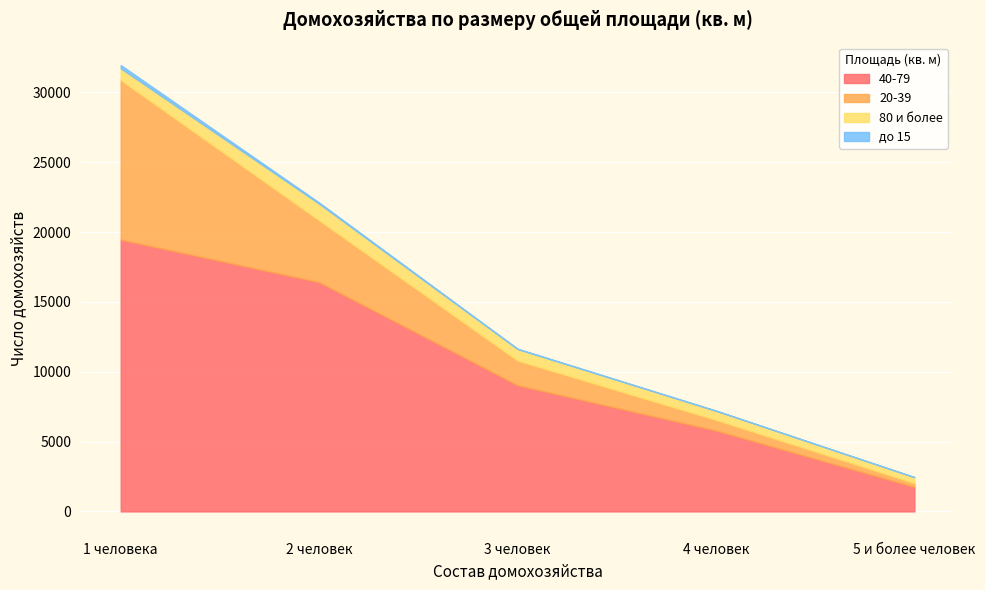

What position from the right is 4 человек?

2